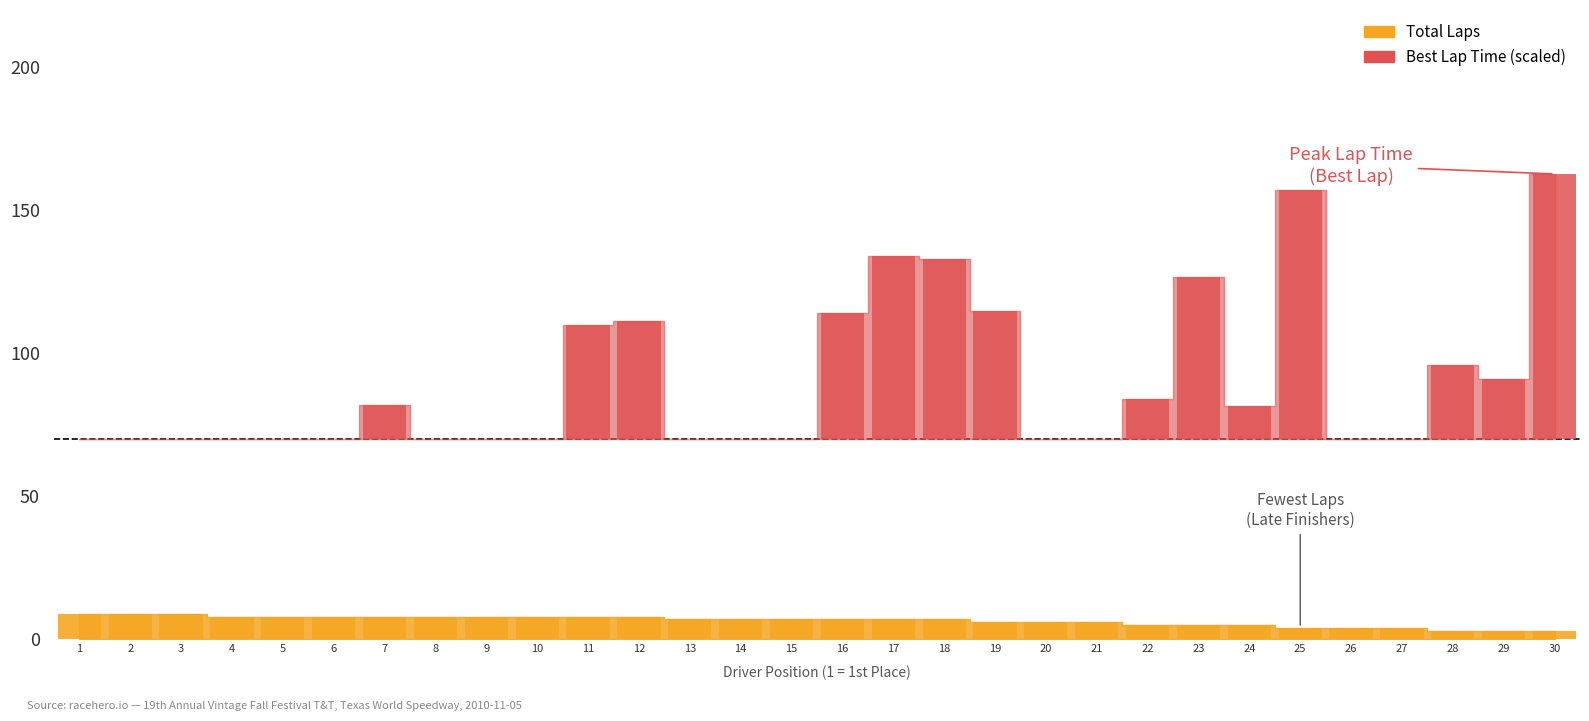

Does the chart contain stacked bars?

No